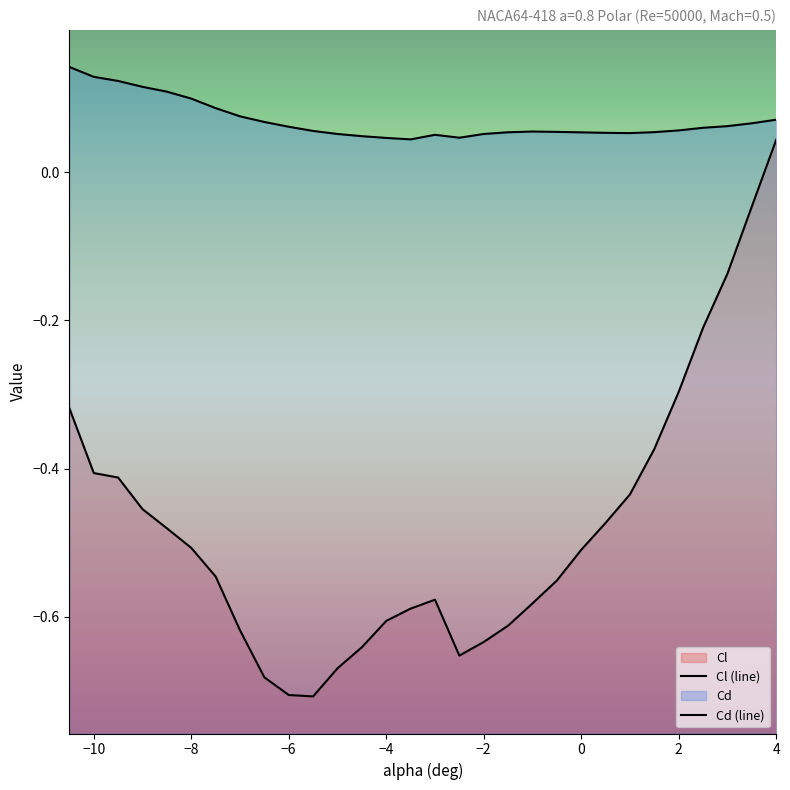

Does the chart have visible grid lines?

No